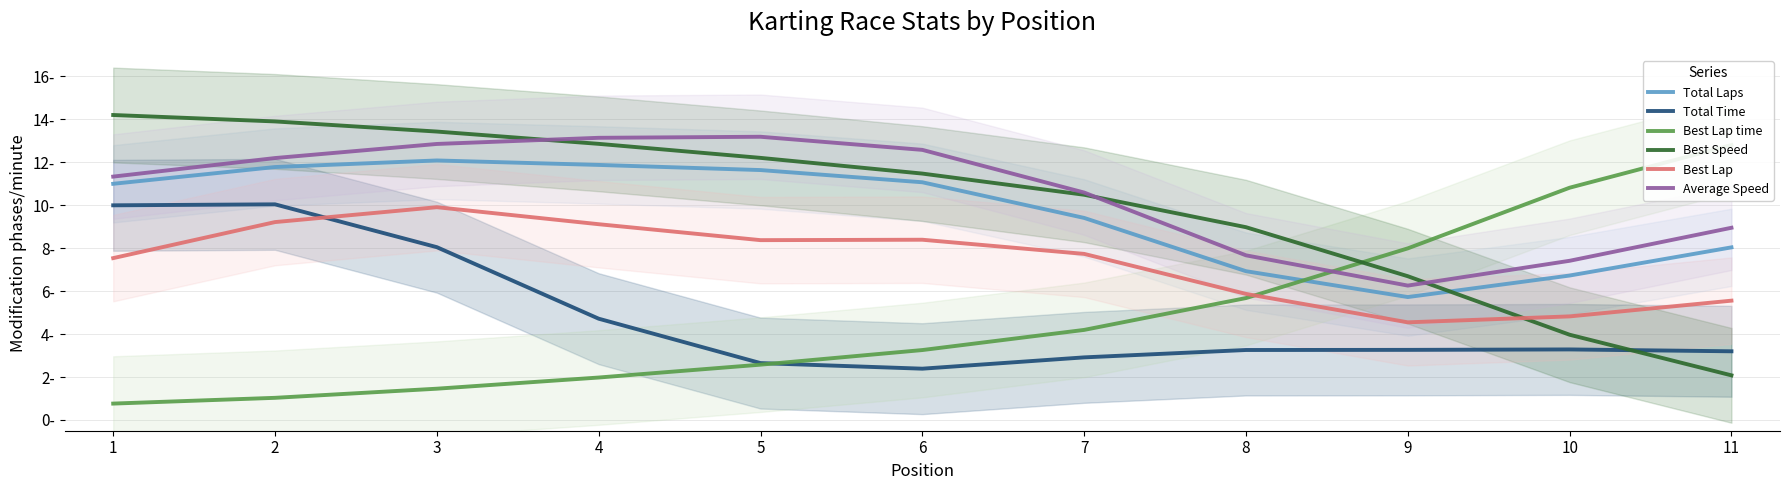

How many lines are shown in the chart?

6